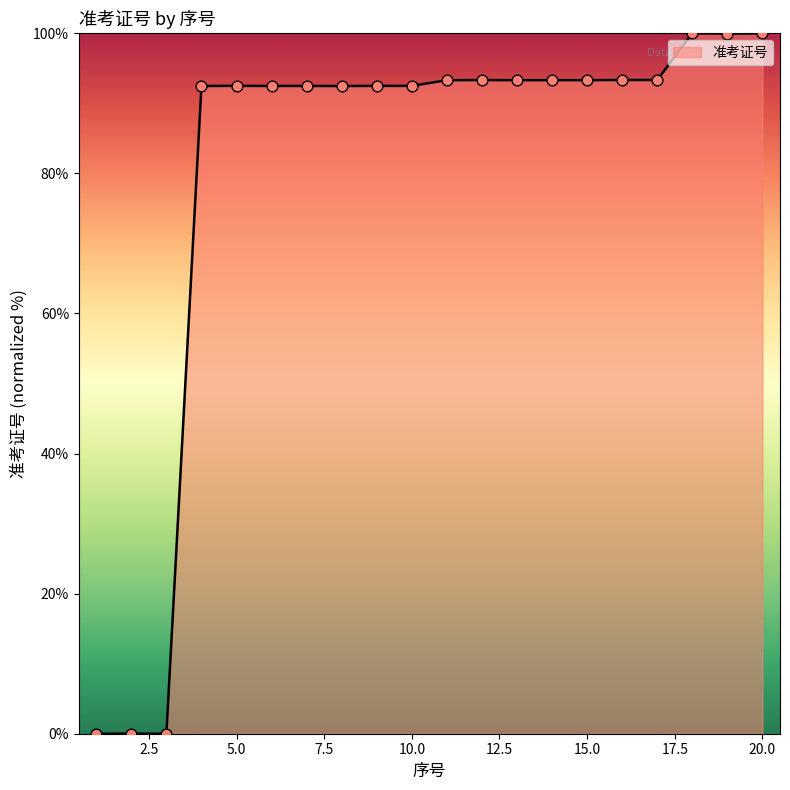

What is the maximum value shown in the chart?

100.0